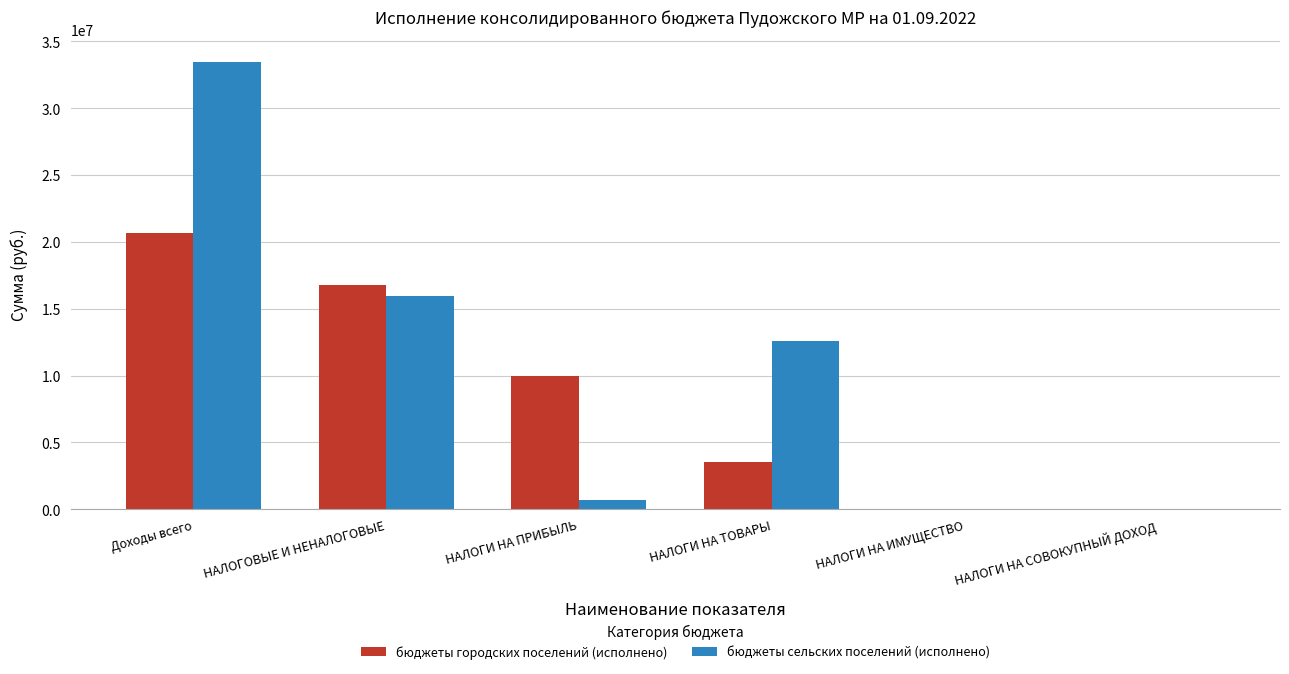

Which series changed the most between НАЛОГИ НА ПРИБЫЛЬ and НАЛОГИ НА СОВОКУПНЫЙ ДОХОД?

бюджеты городских поселений (исполнено)